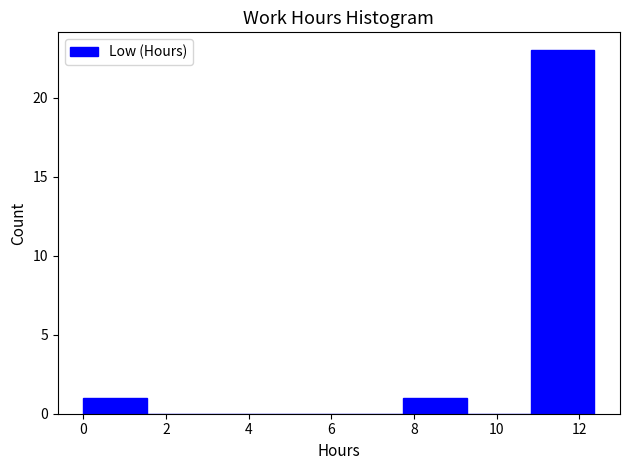

Which range on the x-axis has the tallest bar?

10.8 to 12.4